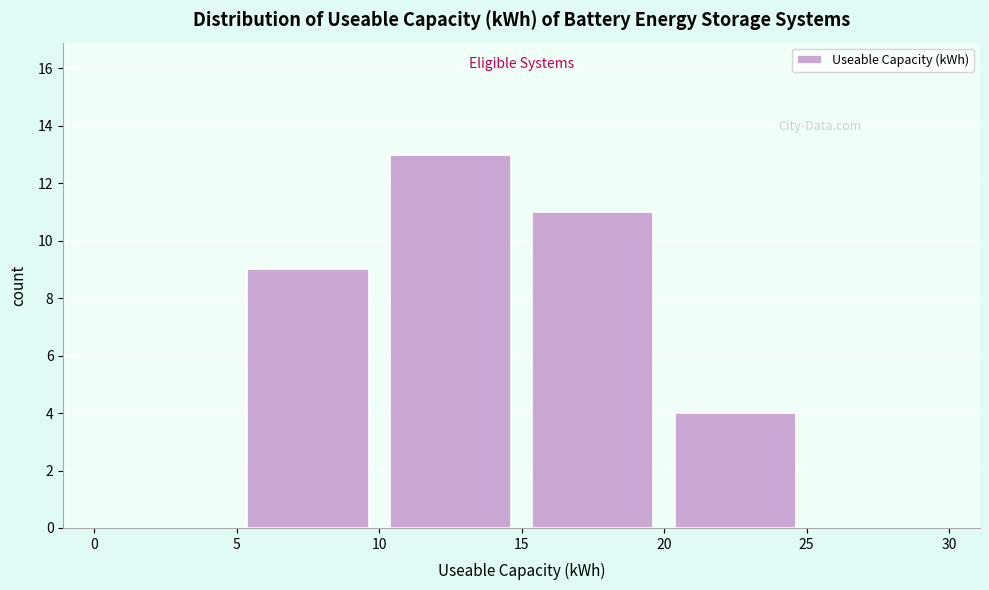

How tall is the bar that spans 15 to 20 on the x-axis? The values are not printed on the chart, so give them approximately, as read against the axis.

11